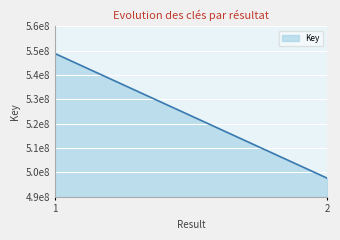

What is the change in value from 1 to 2?

-51214415